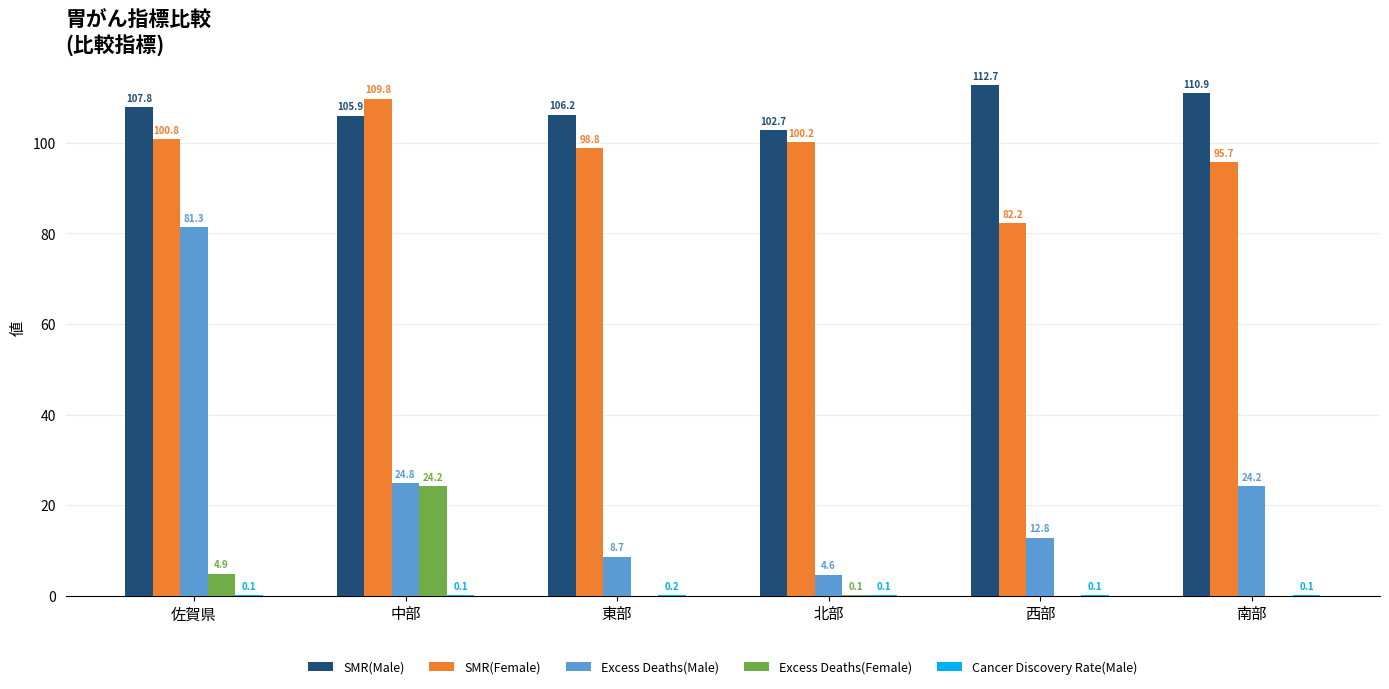

At which label does Excess Deaths(Female) reach its peak?

中部